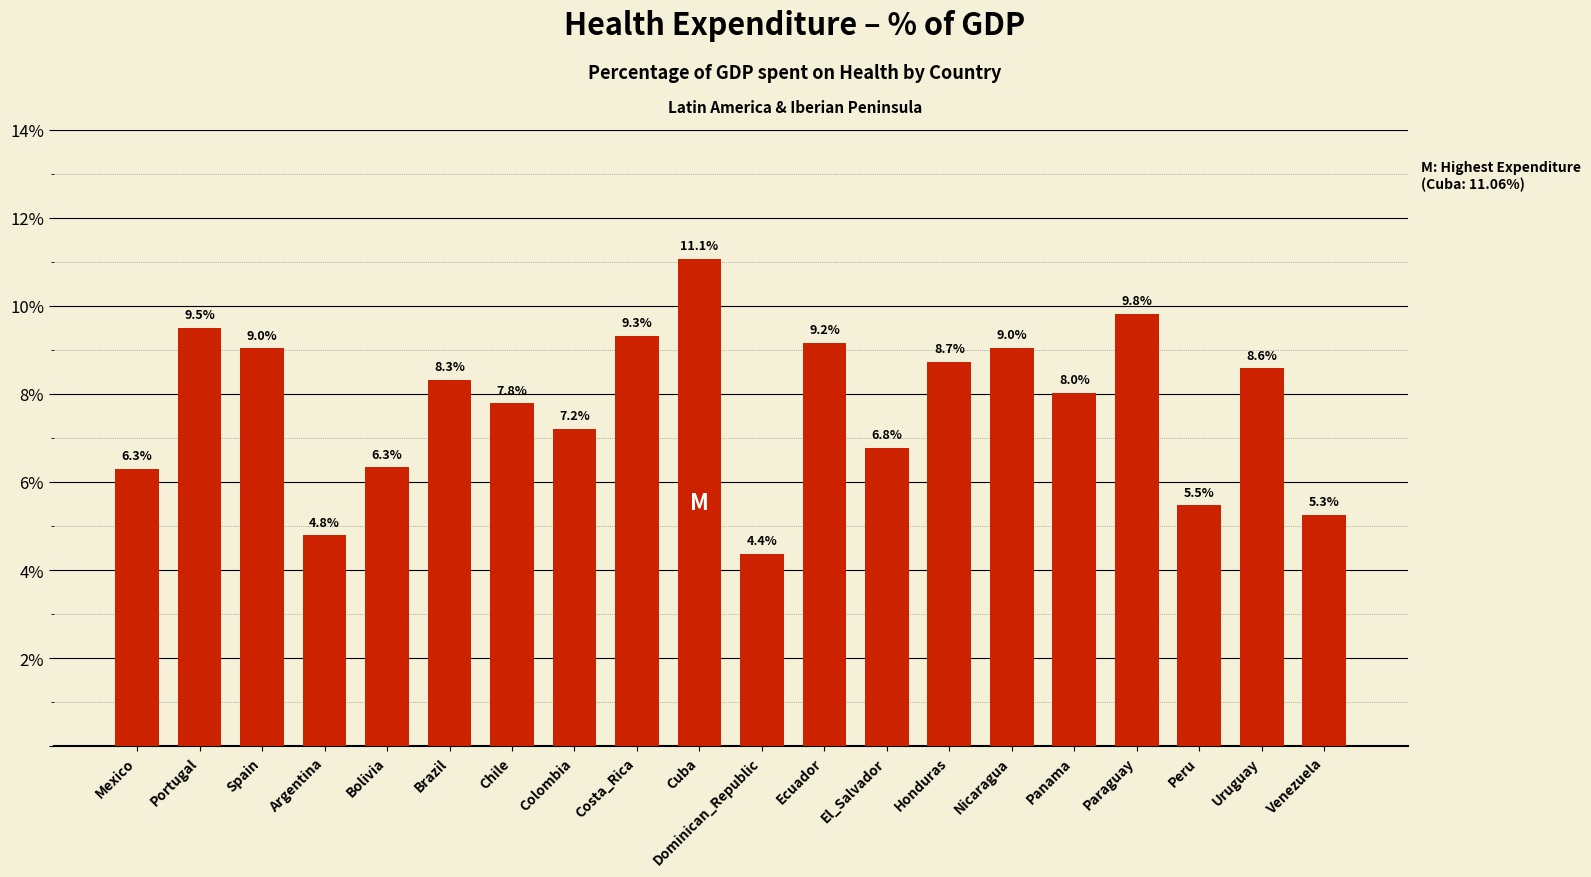

What is the difference between the maximum and second lowest values?

6.3